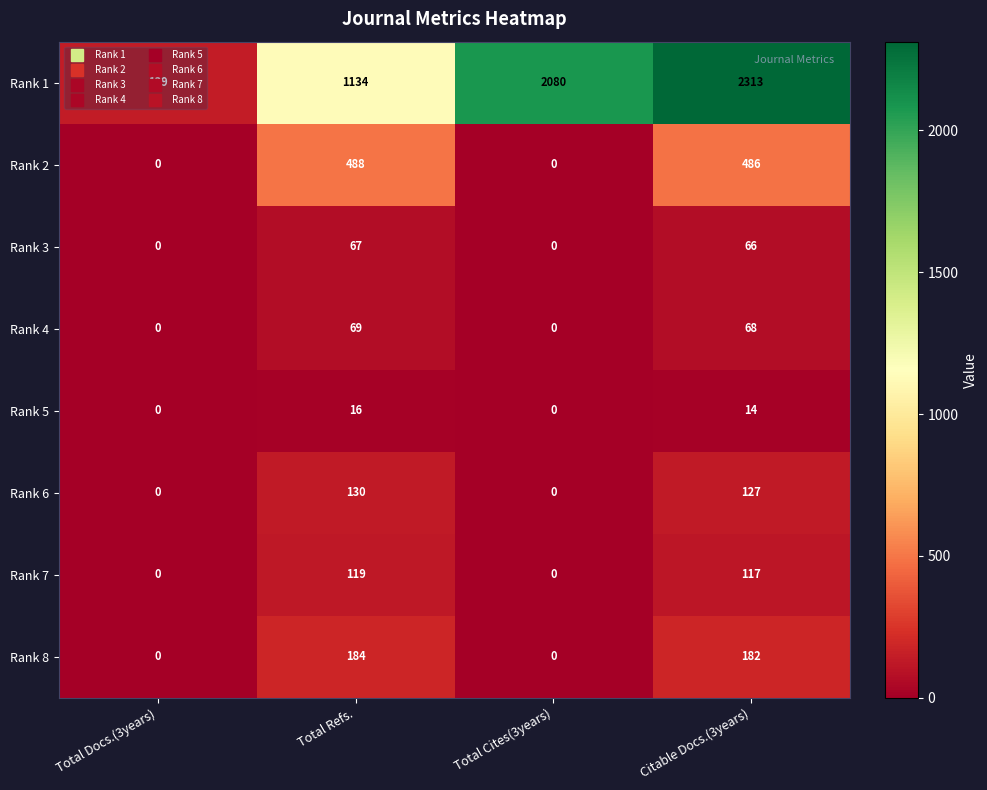

What is the maximum value for Rank 8?

184